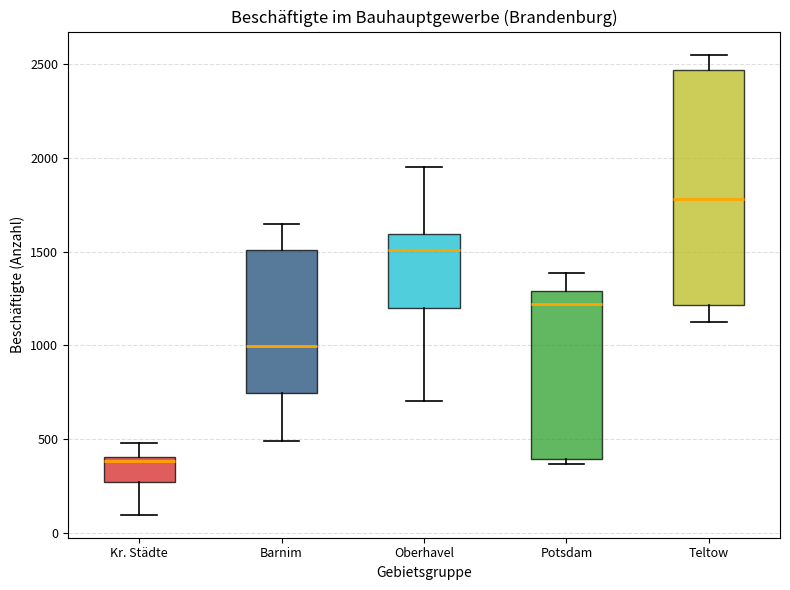

Reading left to right, read every box against the y-axis: the position of its median line, the range the box covers, and the ends of its whiskers. The values are not printed on the chart, so give them approximately, as read against the axis.

Kr. Städte: median 400 (just below the box's upper edge), box 250 to 400, whiskers 100 to 500
Barnim: median 1000, box 750 to 1500, whiskers 500 to 1650
Oberhavel: median 1500, box 1200 to 1600, whiskers 700 to 1950
Potsdam: median 1200, box 400 to 1300, whiskers 350 to 1400
Teltow: median 1800, box 1200 to 2450, whiskers 1100 to 2550